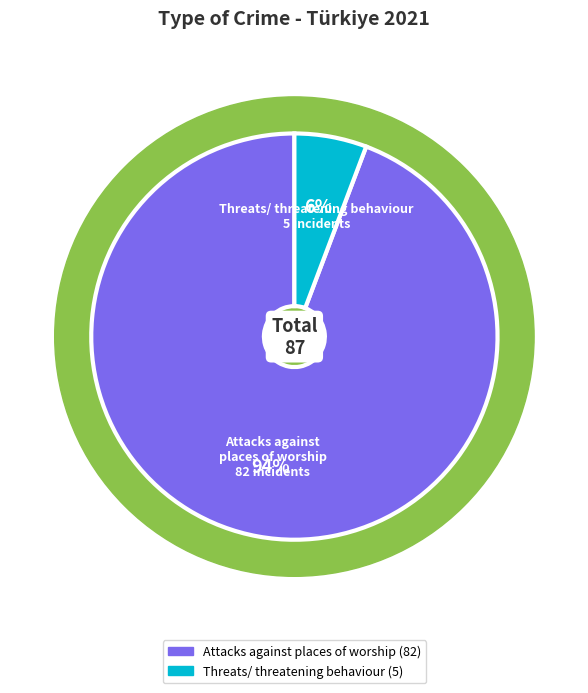

What is the majority slice?

Attacks against places of worship